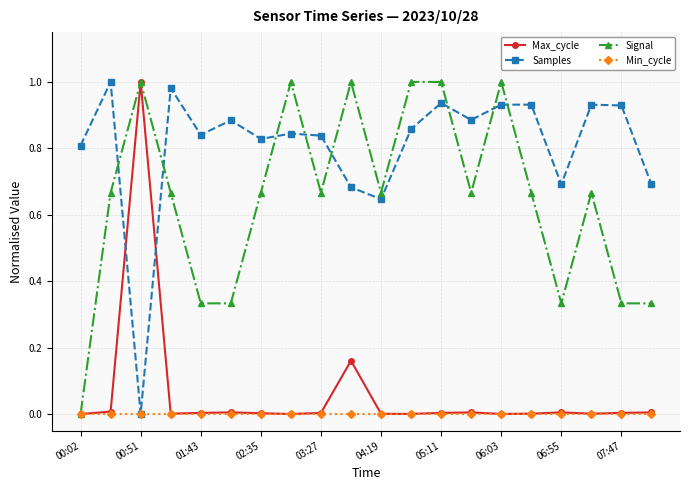

True or false: Samples has more than 1 points higher than both neighbors.

True